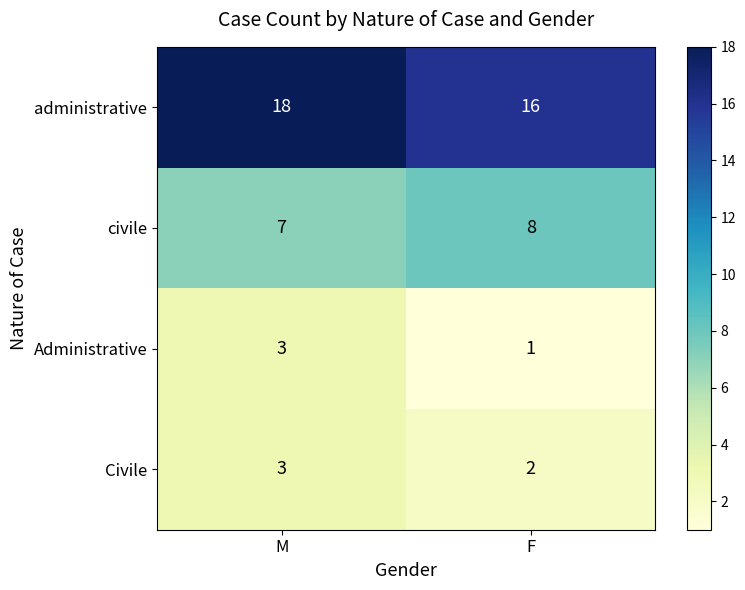

Which category has the lowest value across all series?

F